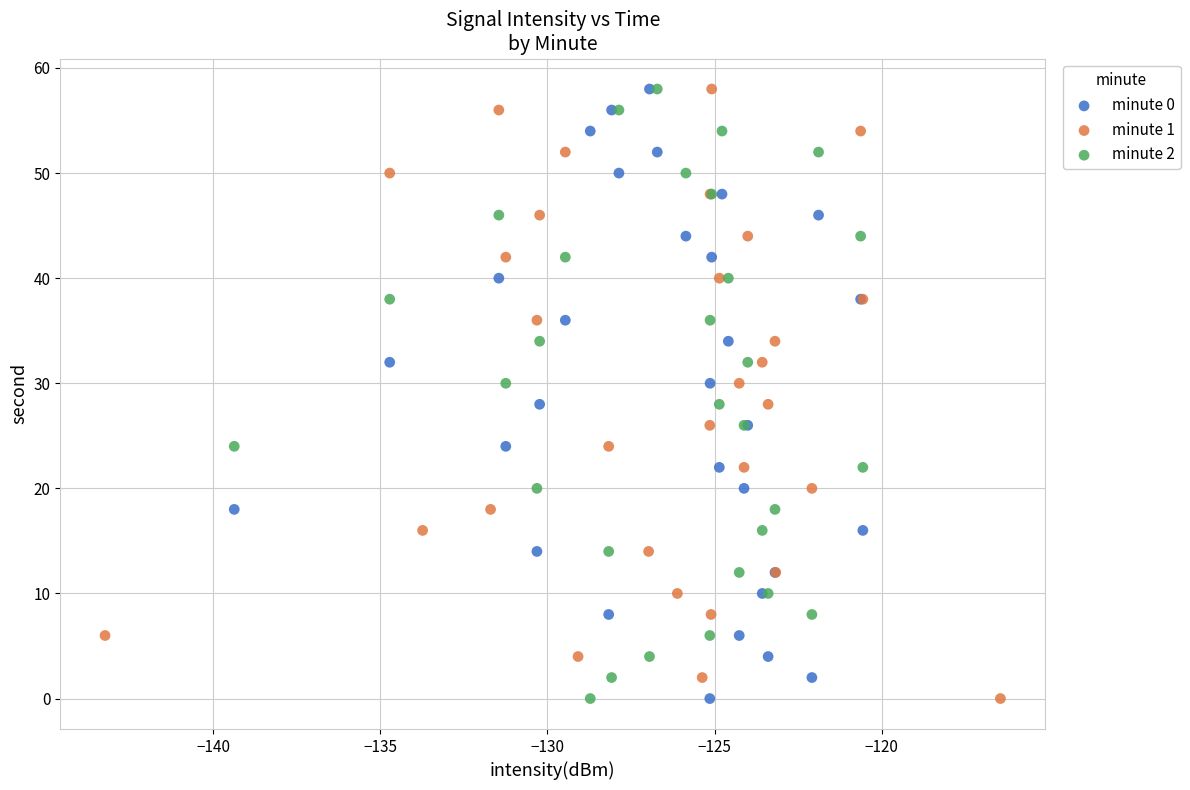

What are all the series names shown in the legend?

minute 0, minute 1, minute 2